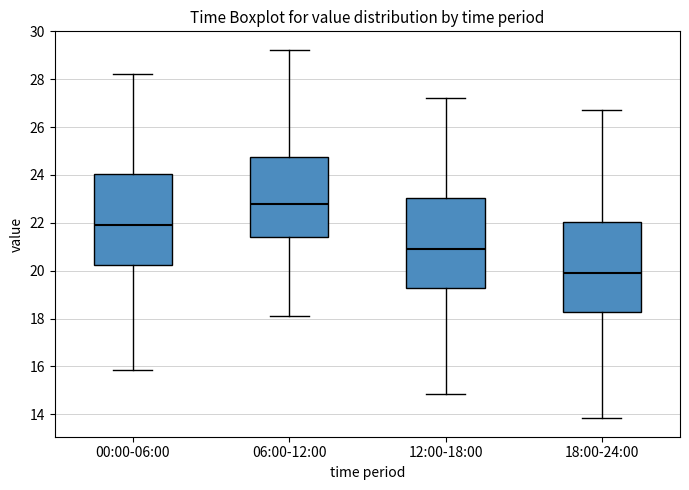

Reading left to right, read every box against the y-axis: the position of its median line, the range the box covers, and the ends of its whiskers. The values are not printed on the chart, so give them approximately, as read against the axis.

00:00-06:00: median 22.0, box 20.2 to 24.0, whiskers 15.8 to 28.2
06:00-12:00: median 22.8, box 21.4 to 24.8, whiskers 18.2 to 29.2
12:00-18:00: median 21.0, box 19.2 to 23.0, whiskers 14.8 to 27.2
18:00-24:00: median 20.0, box 18.2 to 22.0, whiskers 13.8 to 26.8